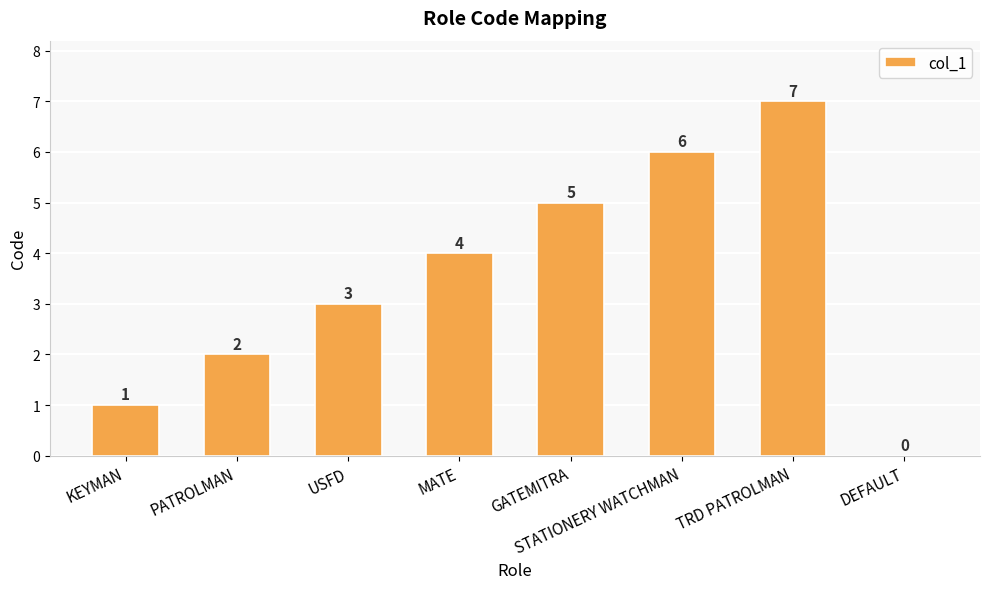

What is the change in value from GATEMITRA to DEFAULT?

-5